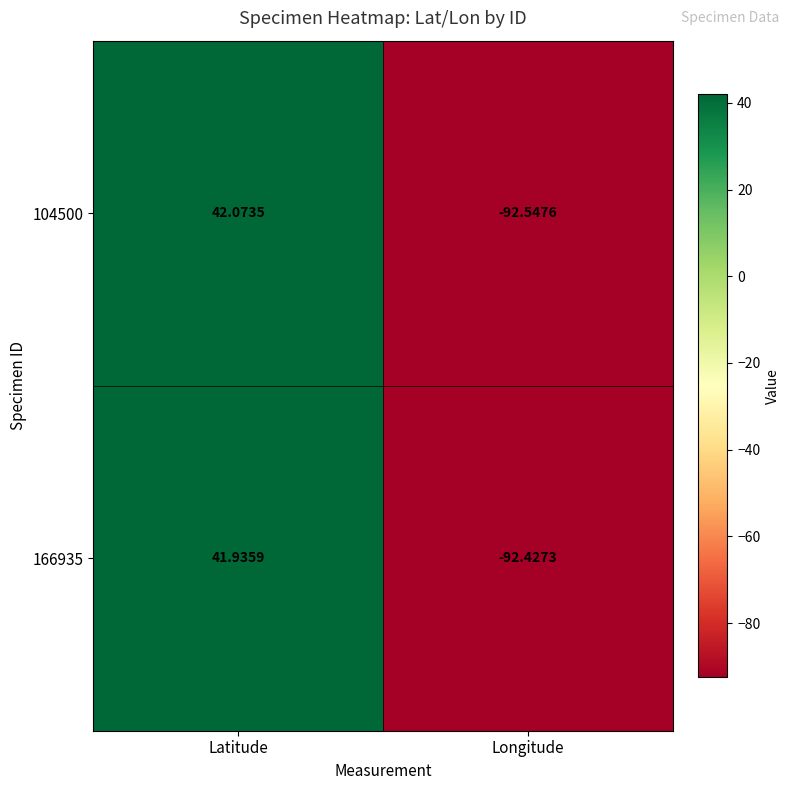

Where does the 166935 series first go above 41?

Latitude